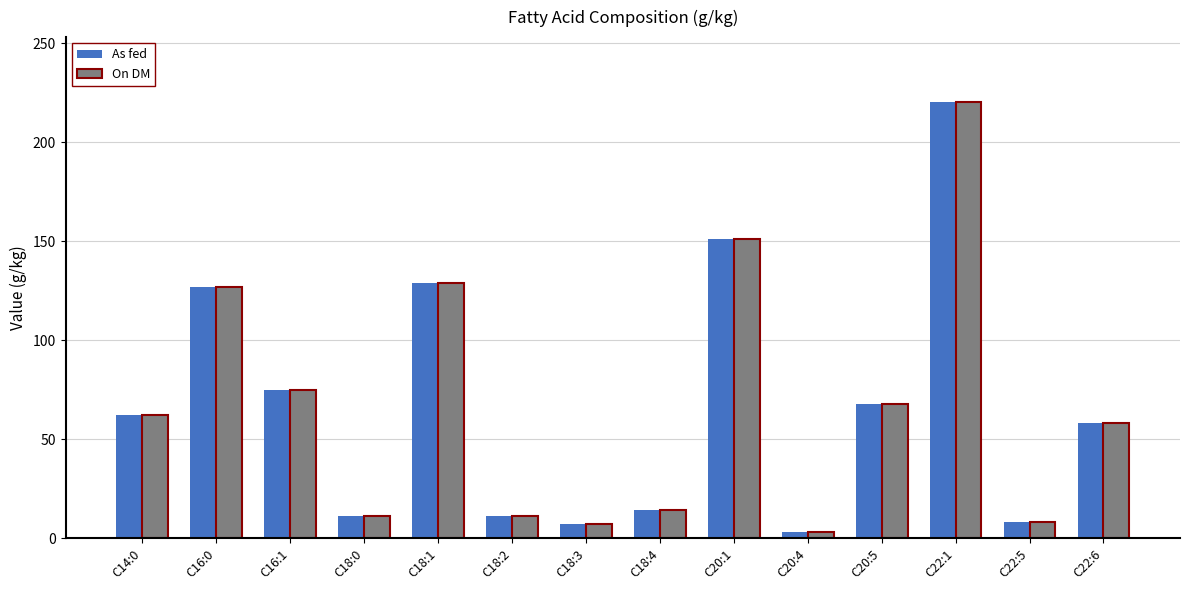

What is the label of the 1st bar from the left?

C14:0